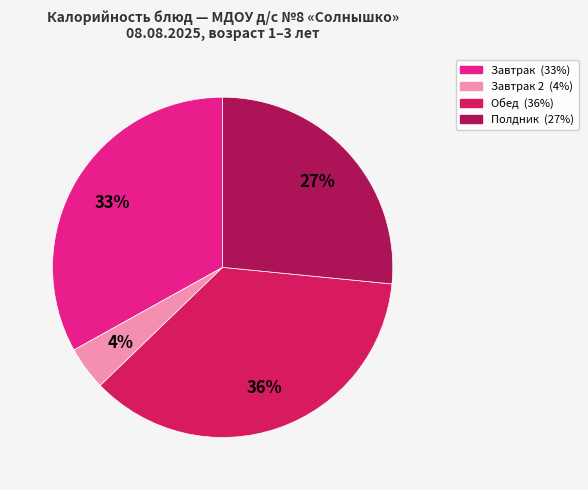

To the nearest percent, what is the average slice percentage?

25%